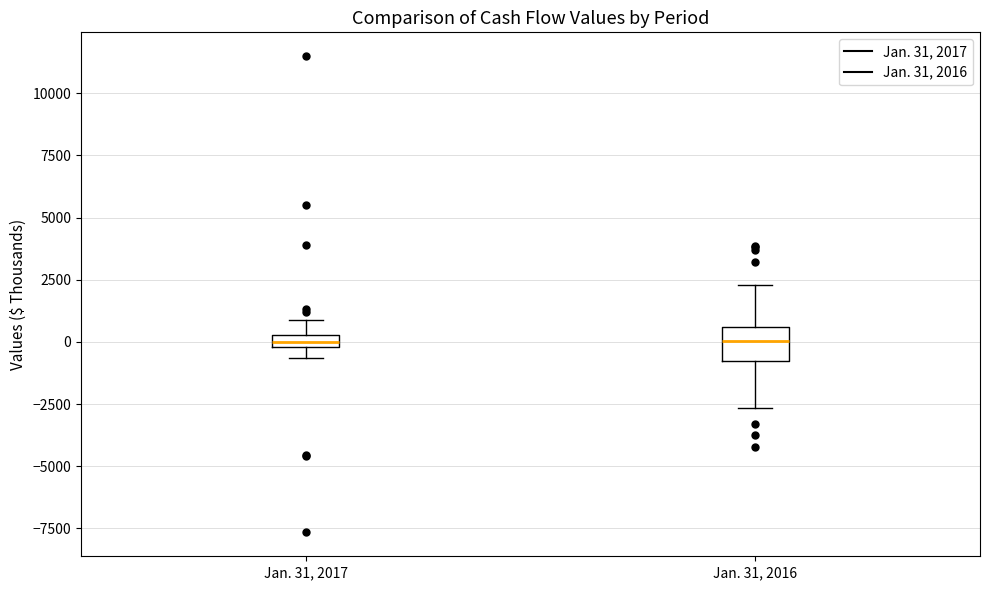

Where is the upper edge of the box for Jan. 31, 2016 on the y-axis? The values are not printed on the chart, so give them approximately, as read against the axis.

500